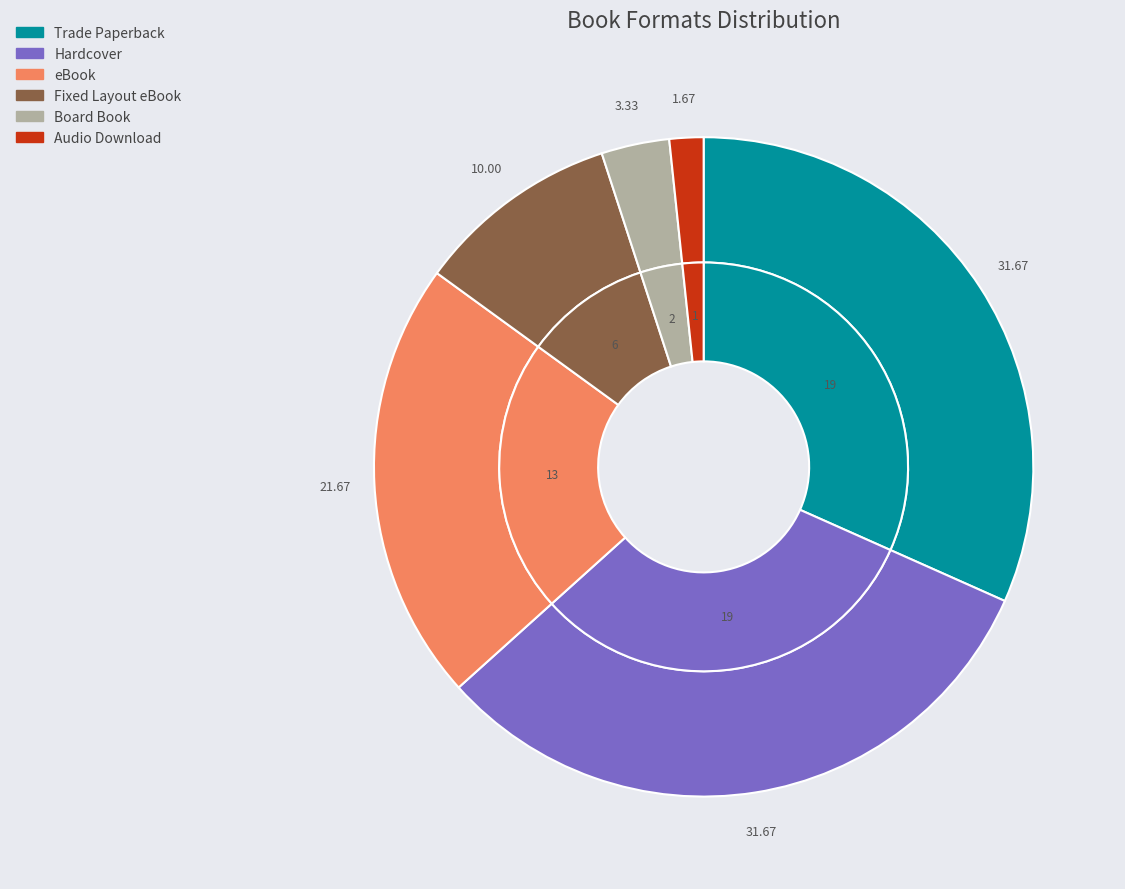

What percentage is NOT represented by Hardcover?

68.3%